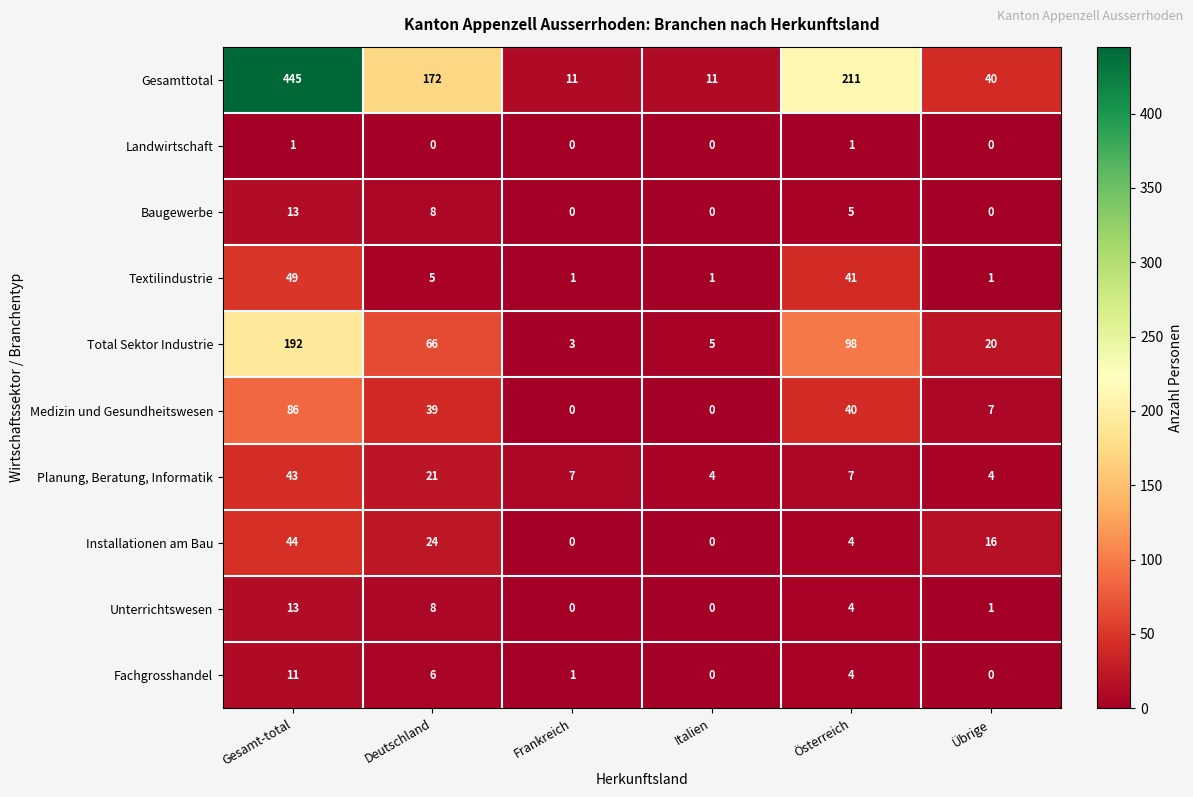

Between Deutschland and Übrige, which series saw the biggest shift?

Gesamttotal